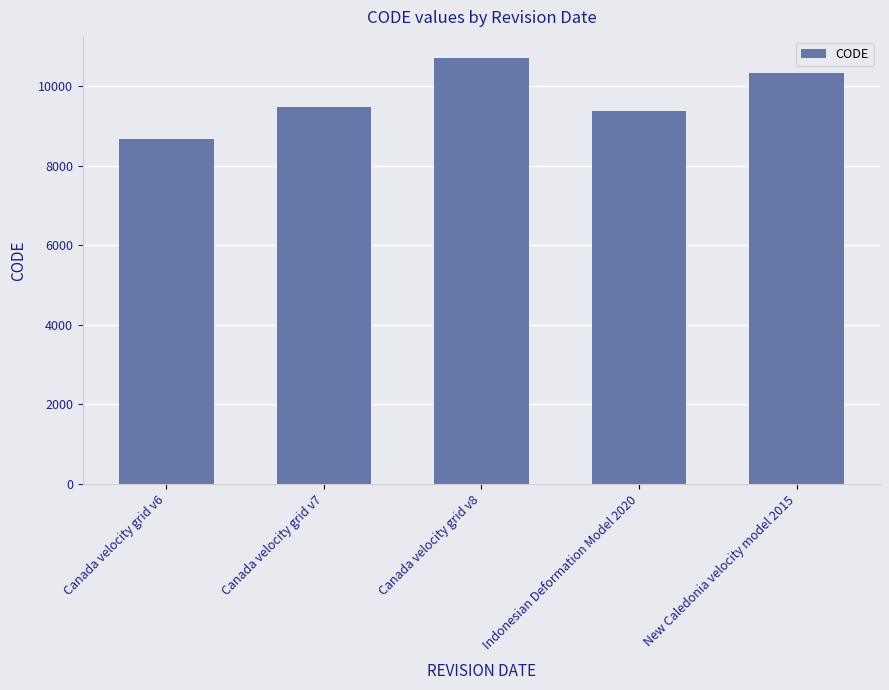

True or false: the data shows 2941 at New Caledonia velocity model 2015.

False